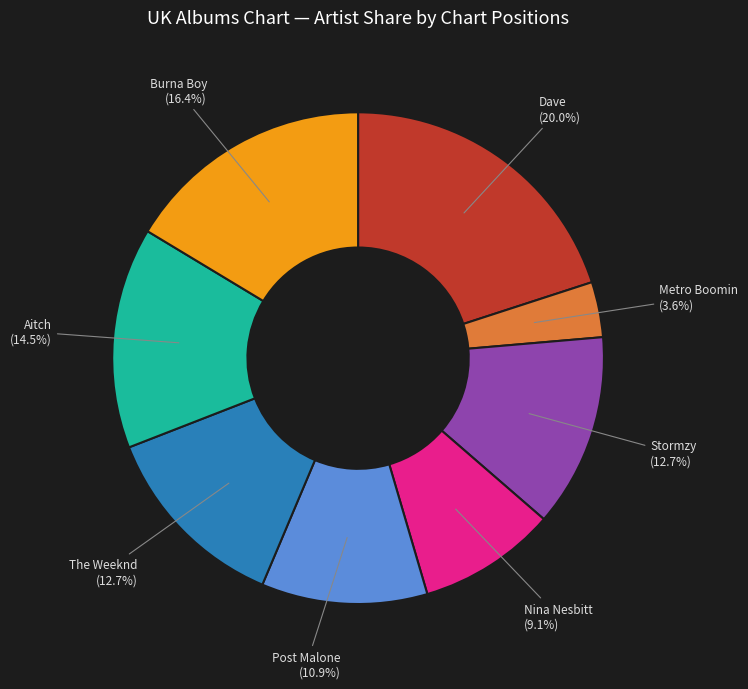

Does any single category account for the majority?

No